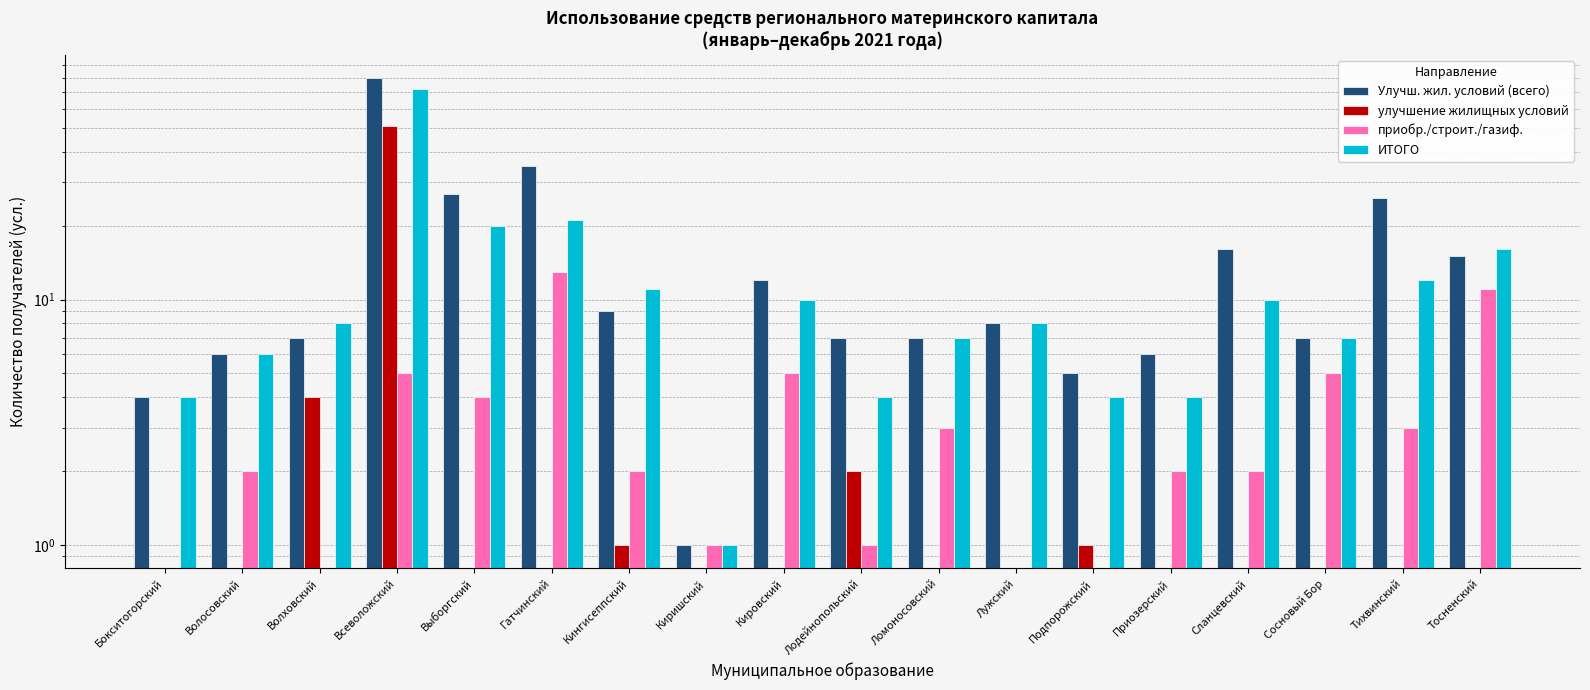

Reading left to right, extract all data points from this chart.

Улучш. жил. условий (всего): Бокситогорский=4	Волосовский=6	Волховский=7	Всеволожский=80	Выборгский=27	Гатчинский=35	Кингисеппский=9	Киришский=1	Кировский=12	Лодейнопольский=7	Ломоносовский=7	Лужский=8	Подпорожский=5	Приозерский=6	Сланцевский=16	Сосновый Бор=7	Тихвинский=26	Тосненский=15
улучшение жилищных условий: Бокситогорский=0	Волосовский=0	Волховский=4	Всеволожский=51	Выборгский=0	Гатчинский=0	Кингисеппский=1	Киришский=0	Кировский=0	Лодейнопольский=2	Ломоносовский=0	Лужский=0	Подпорожский=1	Приозерский=0	Сланцевский=0	Сосновый Бор=0	Тихвинский=0	Тосненский=0
приобр./строит./газиф.: Бокситогорский=0	Волосовский=2	Волховский=0	Всеволожский=5	Выборгский=4	Гатчинский=13	Кингисеппский=2	Киришский=1	Кировский=5	Лодейнопольский=1	Ломоносовский=3	Лужский=0	Подпорожский=0	Приозерский=2	Сланцевский=2	Сосновый Бор=5	Тихвинский=3	Тосненский=11
ИТОГО: Бокситогорский=4	Волосовский=6	Волховский=8	Всеволожский=72	Выборгский=20	Гатчинский=21	Кингисеппский=11	Киришский=1	Кировский=10	Лодейнопольский=4	Ломоносовский=7	Лужский=8	Подпорожский=4	Приозерский=4	Сланцевский=10	Сосновый Бор=7	Тихвинский=12	Тосненский=16